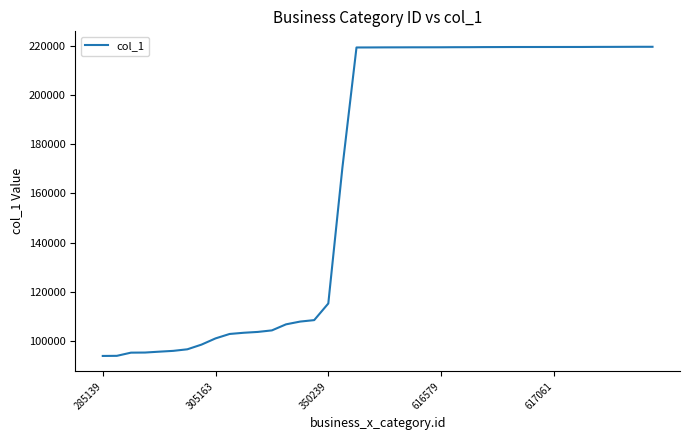

What is the greatest value displayed?

219756